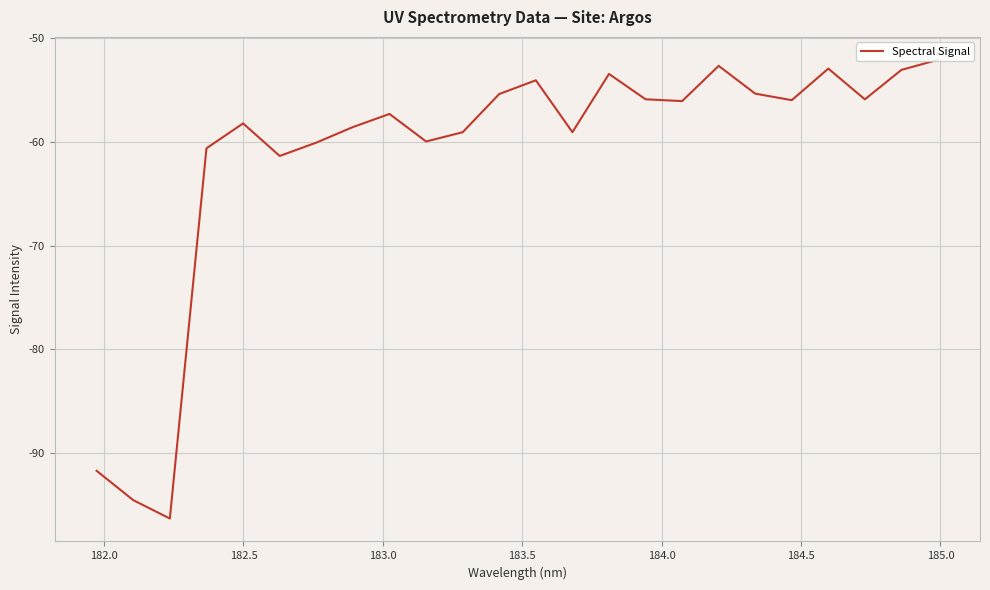

Is this an area chart (filled region under the line)?

No